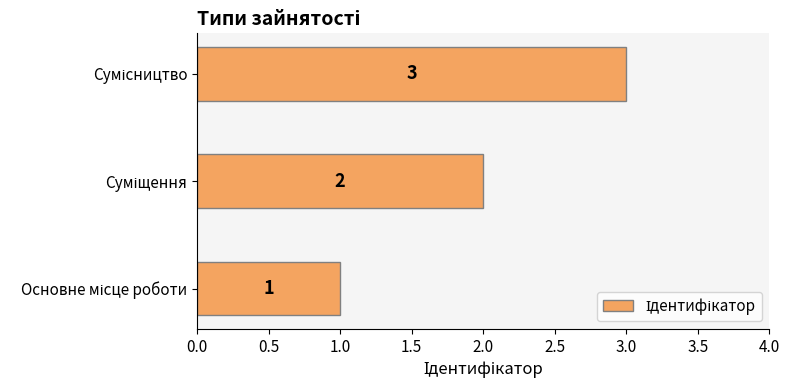

What is the sum of all values?

6